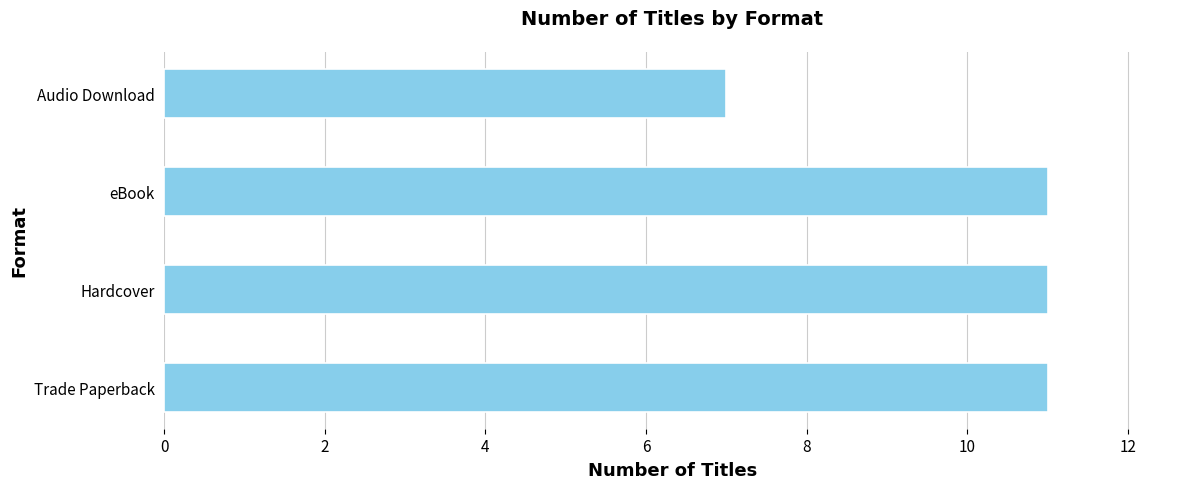

What is the greatest value displayed?

11